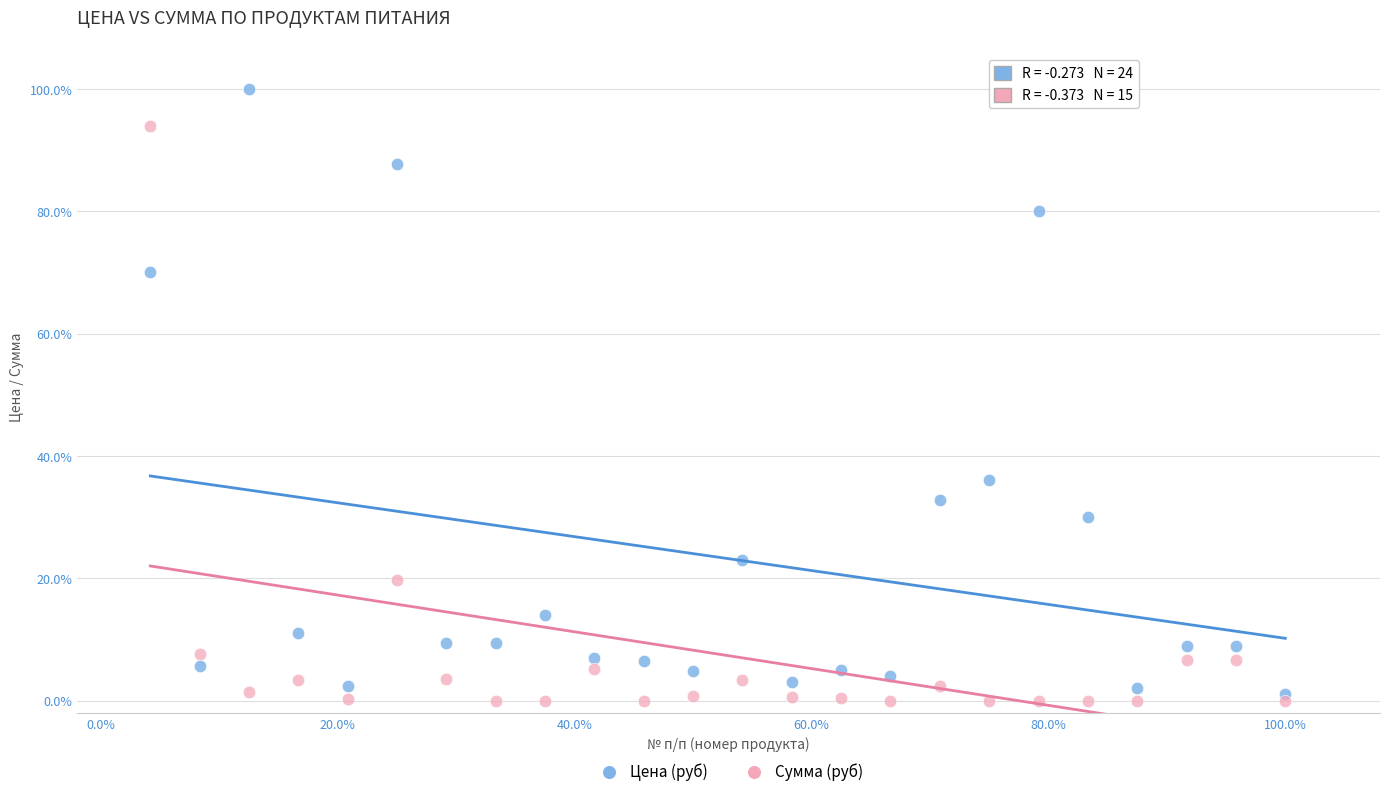

Which series contains the lowest Y value?

Сумма (руб)